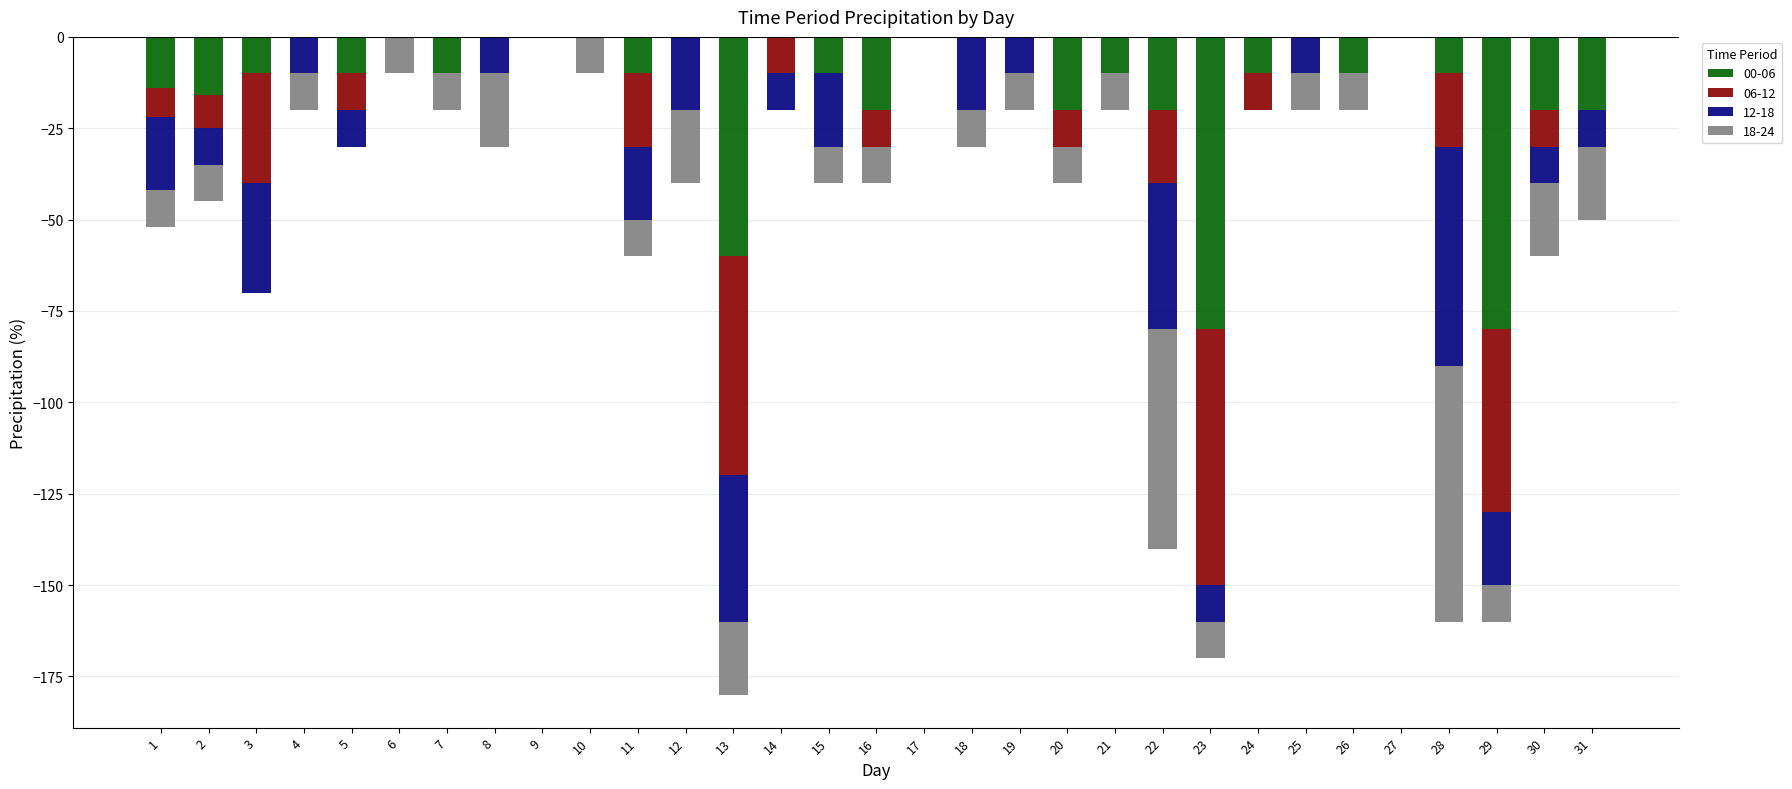

Where does the 12-18 series first go above -10?

6